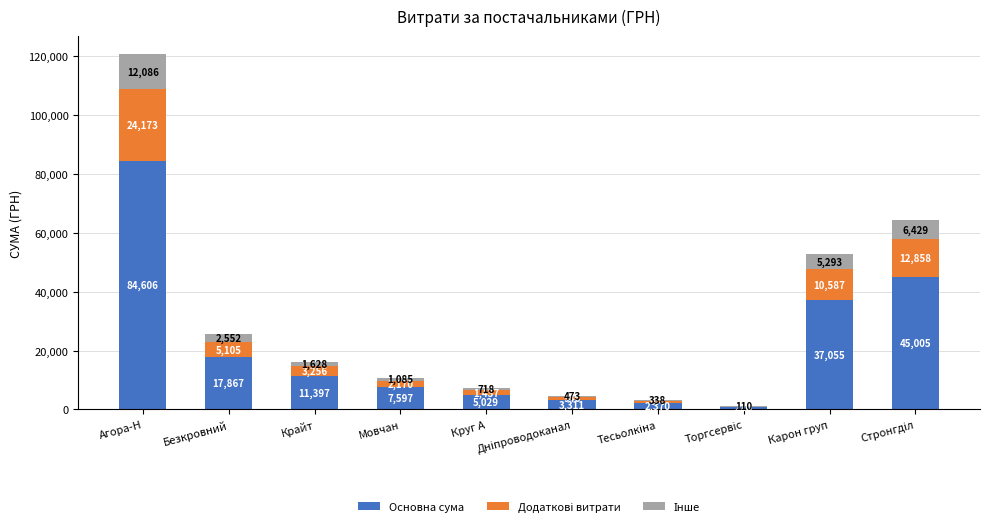

Which category has the highest value in the Основна сума series?

Агора-Н